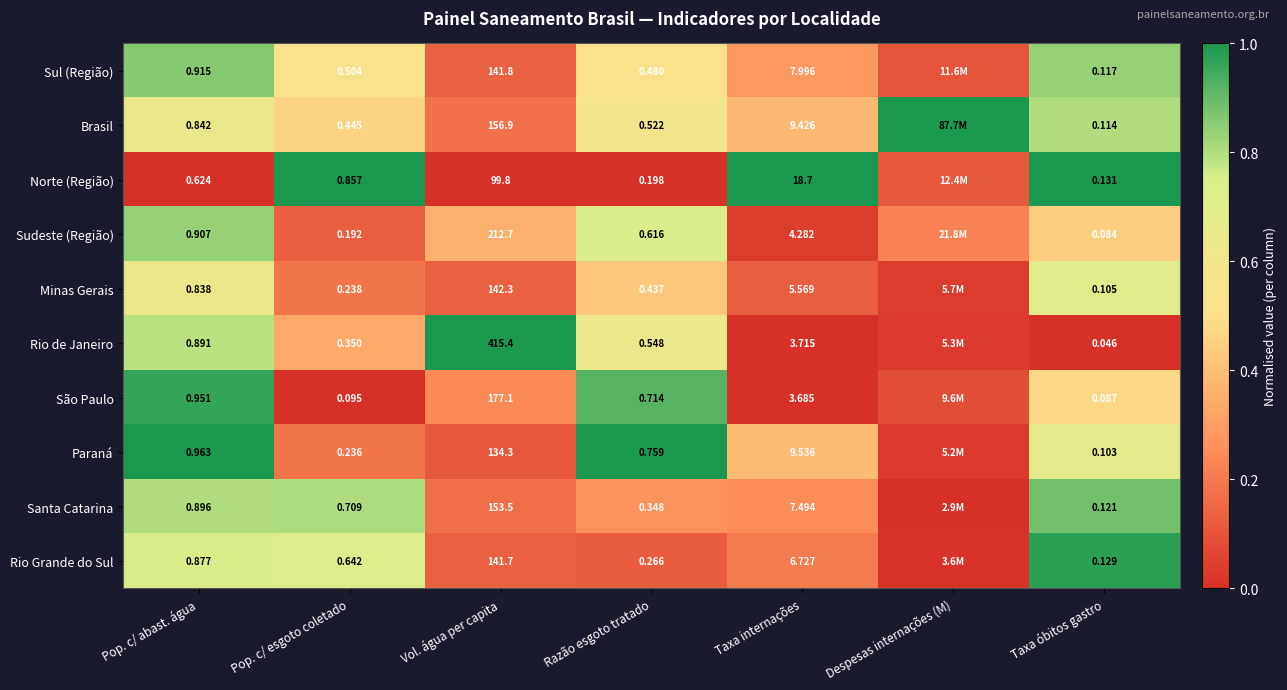

At Pop. c/ abast. água, list the series in order from largest to smallest.

Paraná, São Paulo, Sul (Região), Sudeste (Região), Santa Catarina, Rio de Janeiro, Rio Grande do Sul, Brasil, Minas Gerais, Norte (Região)